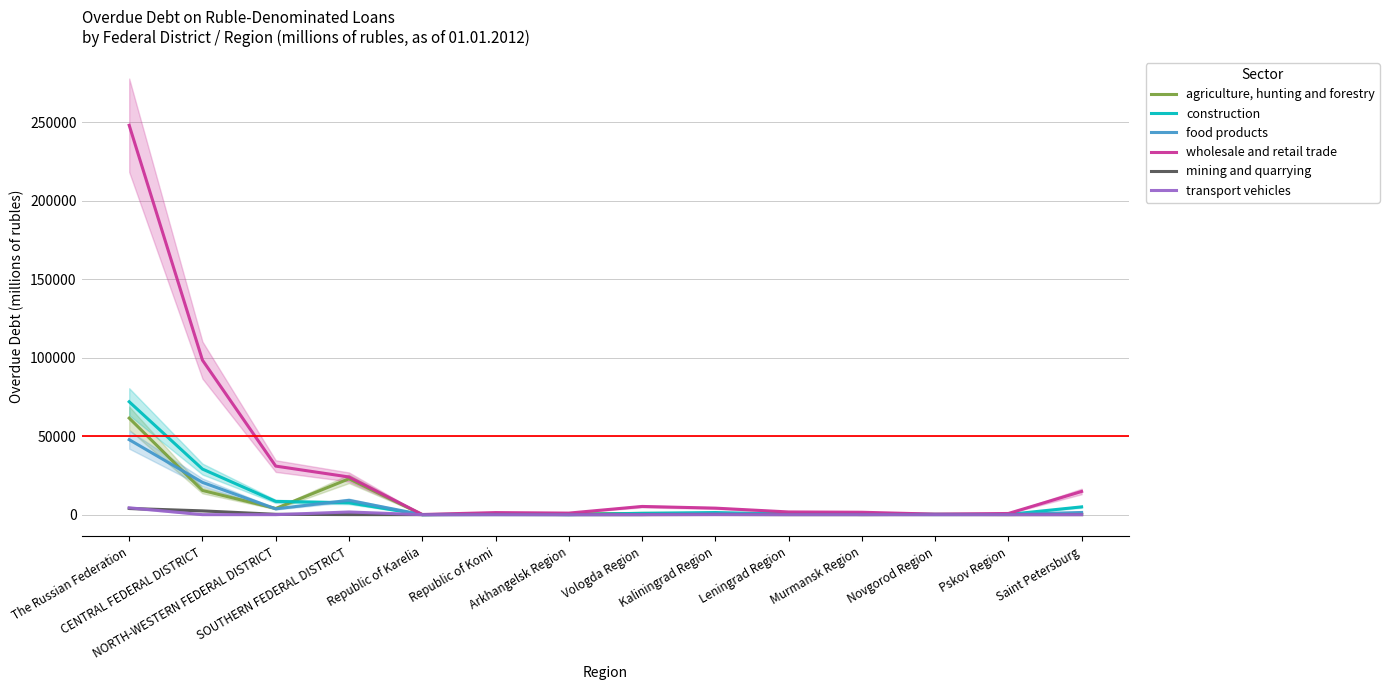

How many interior local peaks does the agriculture, hunting and forestry series have?

4